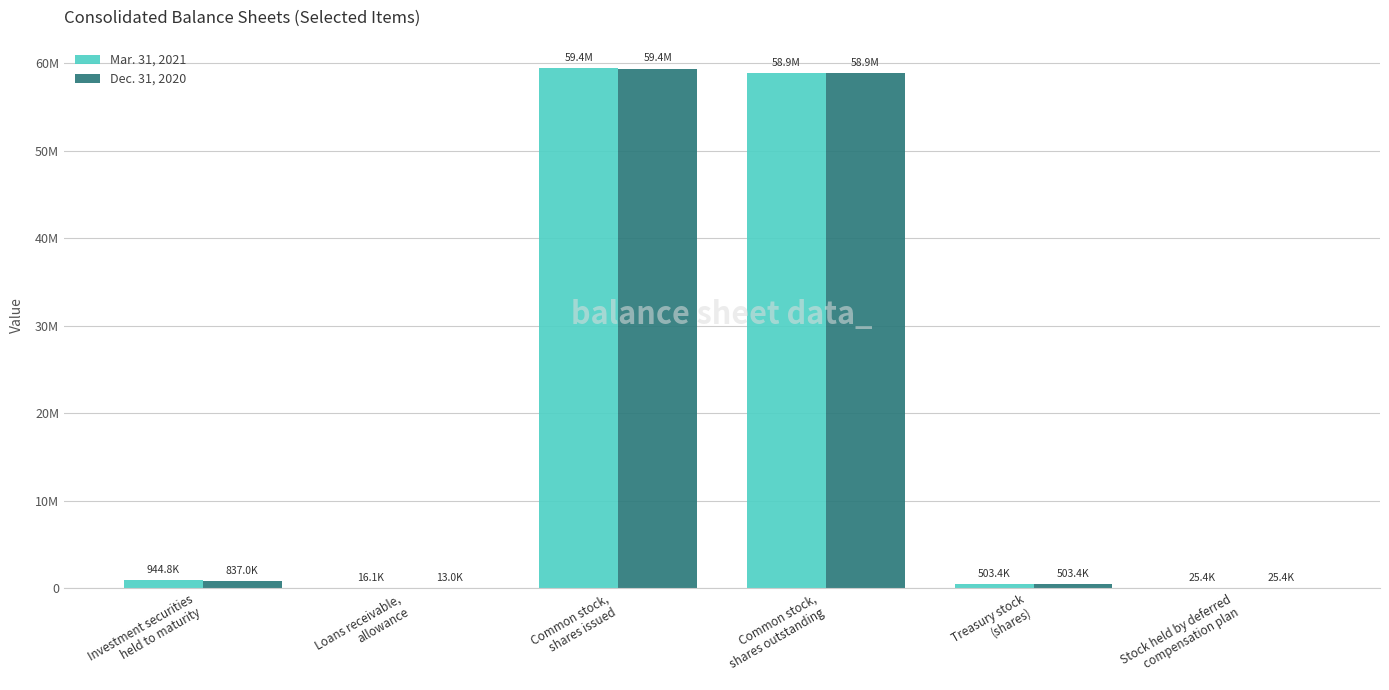

Is it true that Dec. 31, 2020 equals 90824784 at Common stock,
shares outstanding?

False